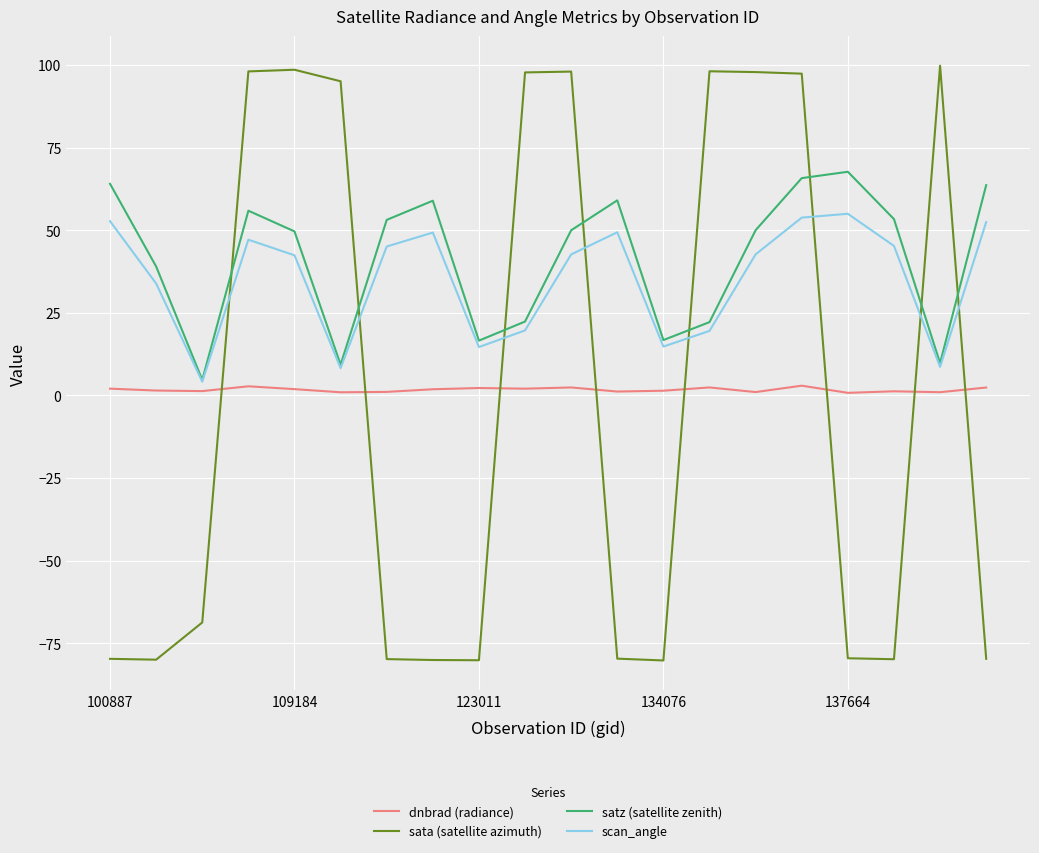

What is the lowest value of the satz (satellite zenith) series?

4.7